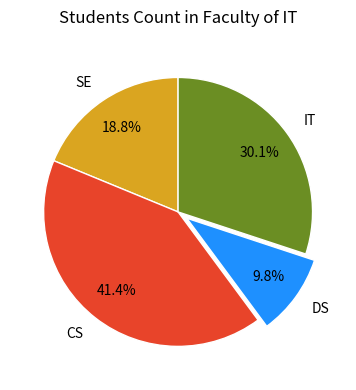

Rank the categories by value from highest to lowest.

CS, IT, SE, DS